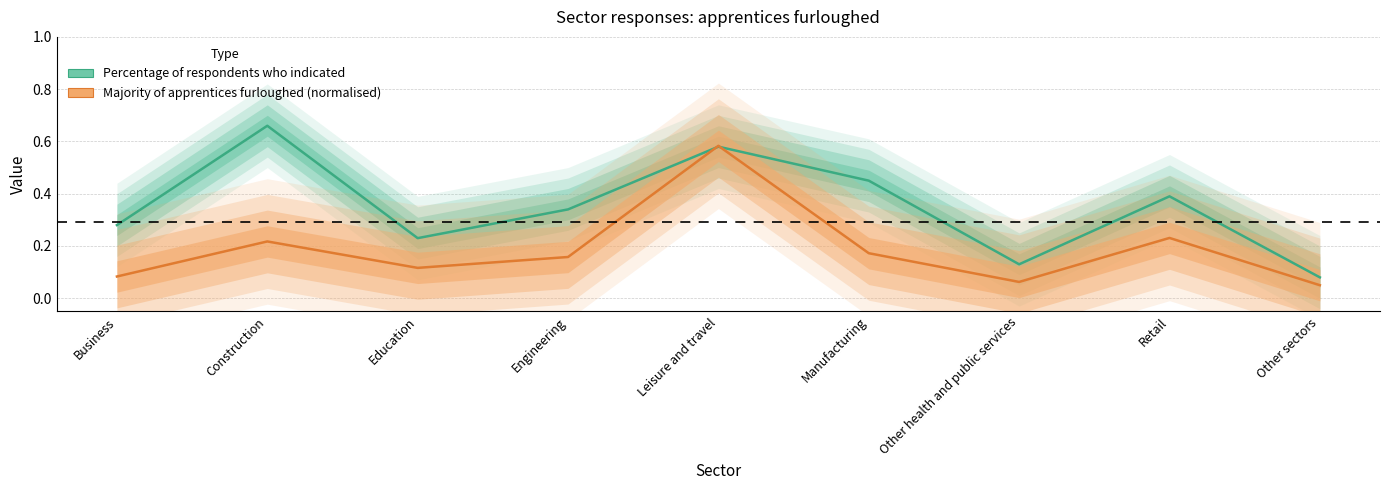

Is the value of Percentage of respondents who indicated at Other health and public services greater than the value of Majority of apprentices furloughed (normalised) at Education?

Yes